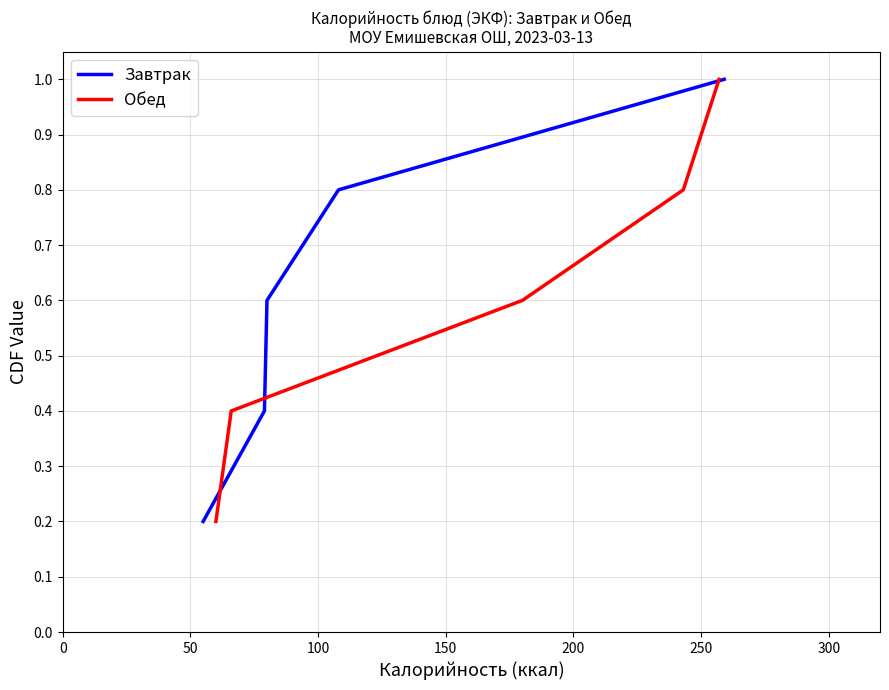

True or false: Обед has a value of 1.1 at 150.

False